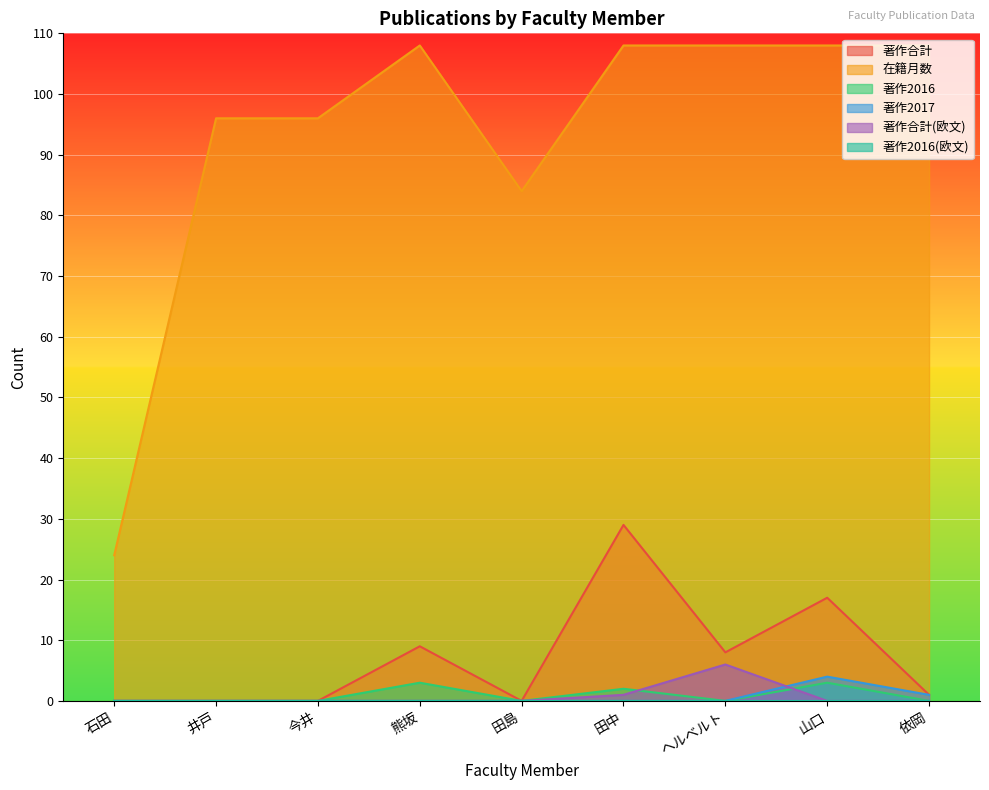

What is the label of the 4th point from the left?

熊坂